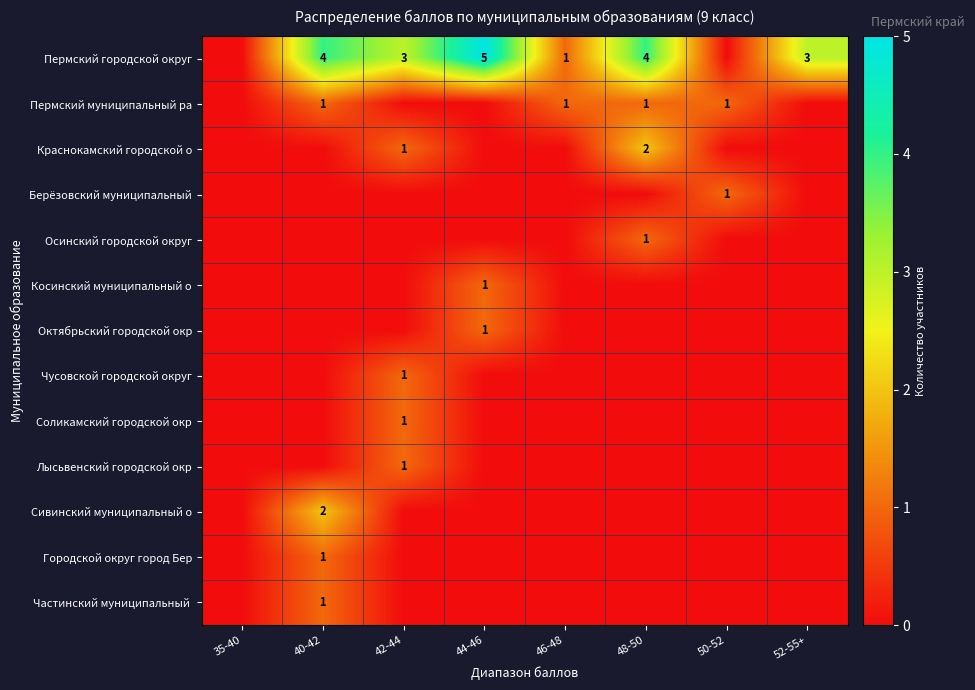

Is it true that Пермский городской округ equals 4 at 48-50?

True